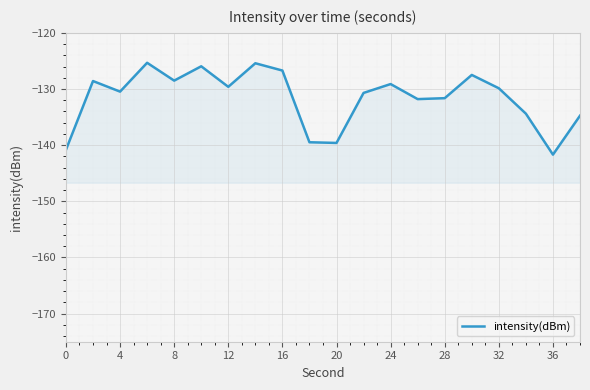

How many lines are shown in the chart?

1